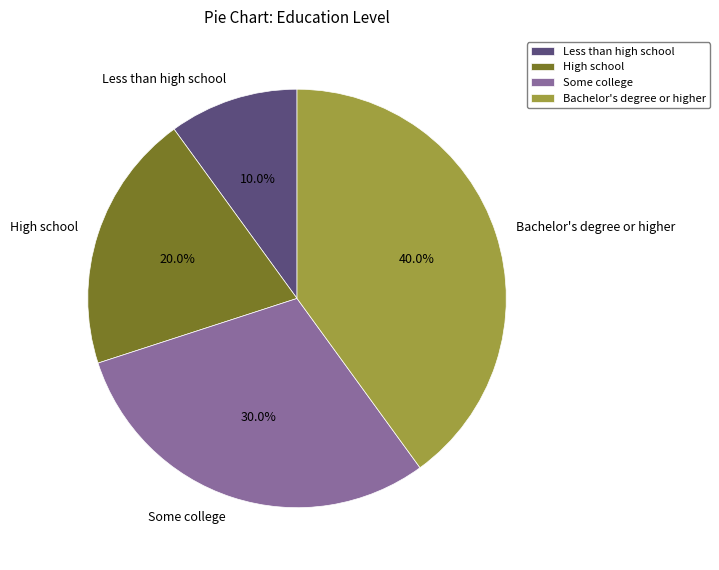

True or false: High school accounts for 15% of the total.

False